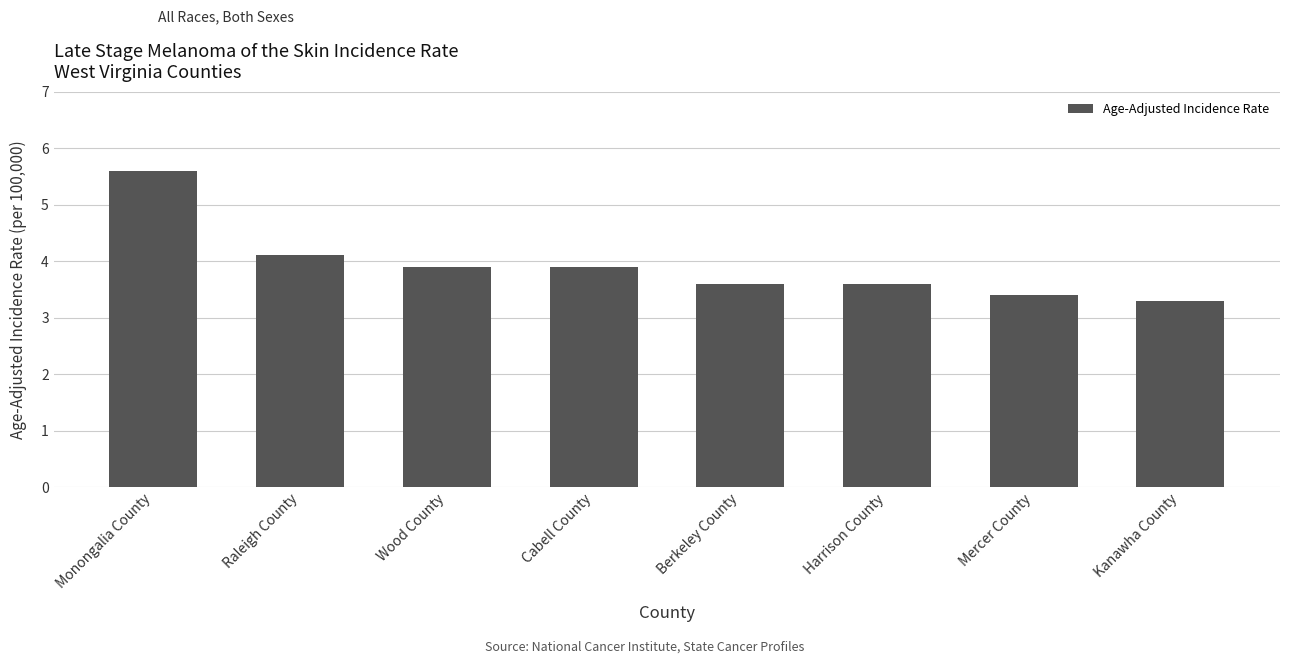

What is the difference between the values at Monongalia County and Wood County?

1.7